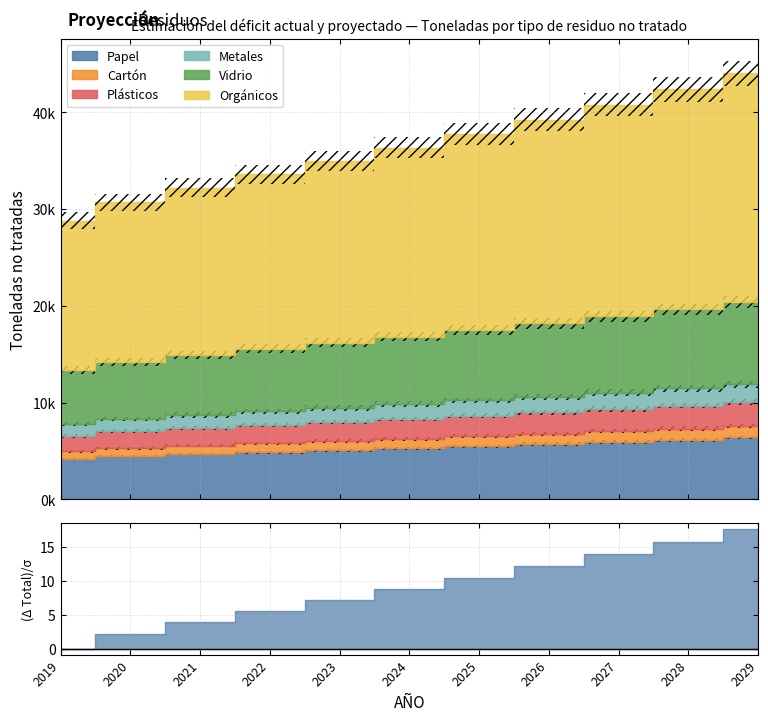

The value of Cartón at 2026 is 1068.6. True or false?

True